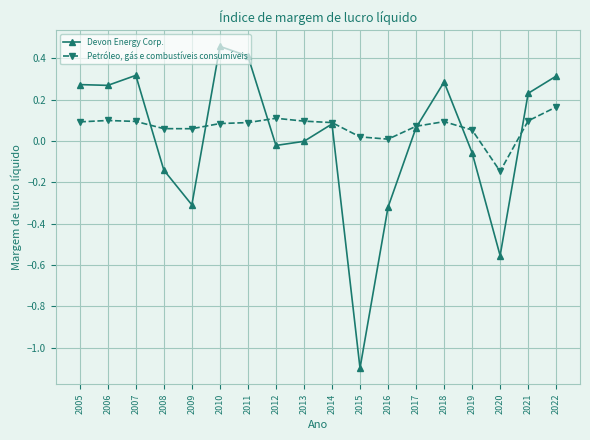

How many categories are shown in the chart?

18